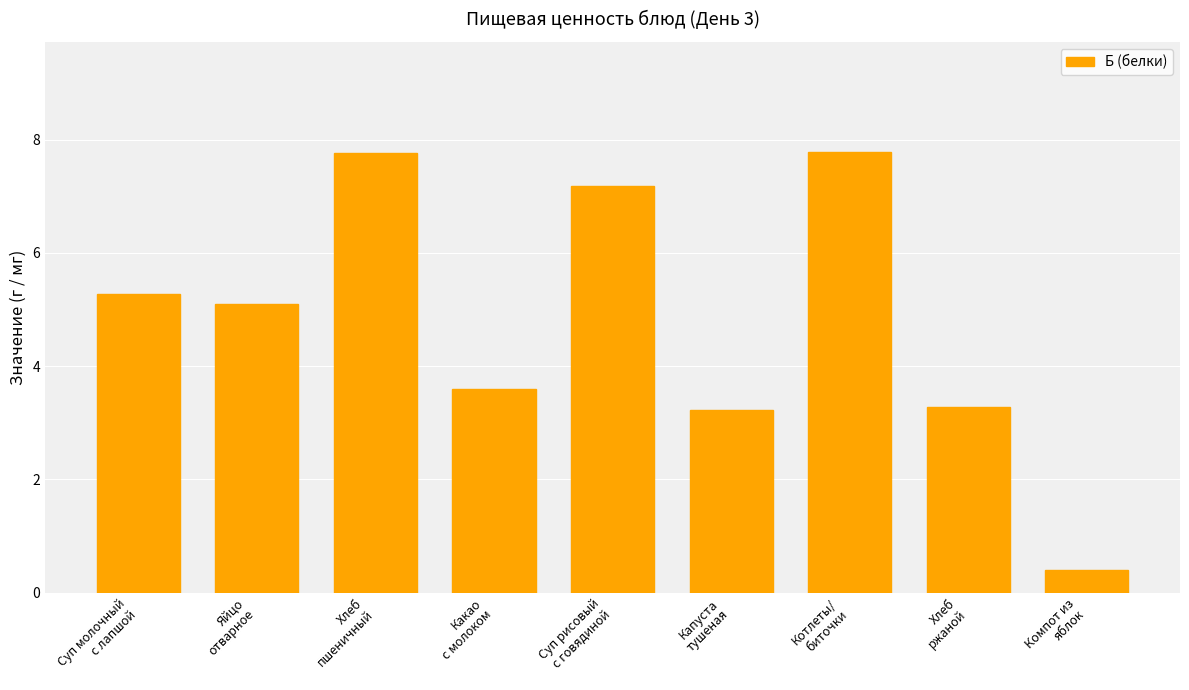

What is the change in value from Капуста
тушеная to Компот из
яблок?

-2.8